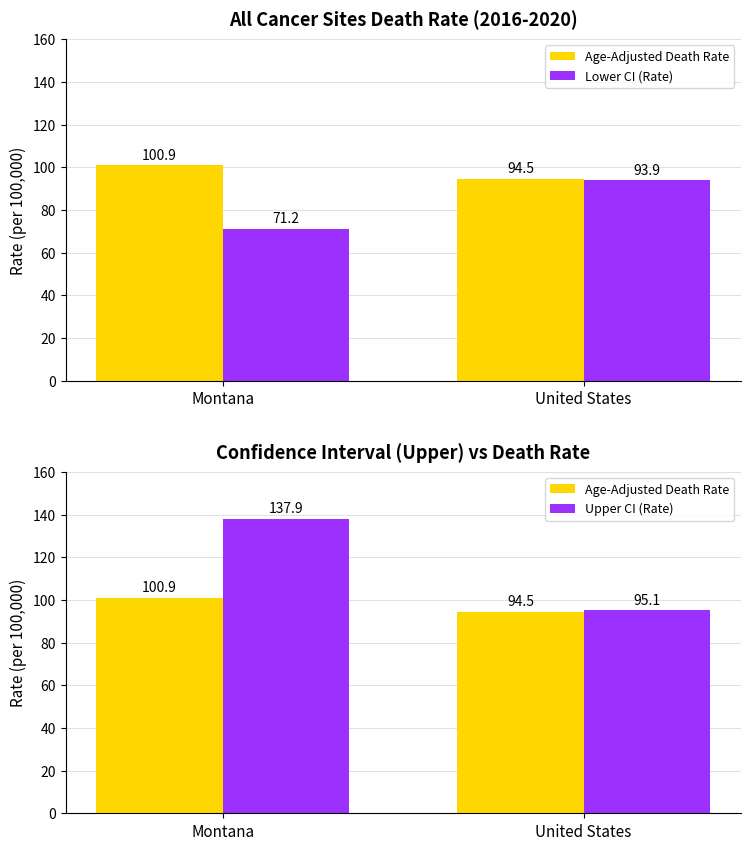

List the series in order of their overall mean, lowest first.

Lower CI (Rate), Age-Adjusted Death Rate, Upper CI (Rate)